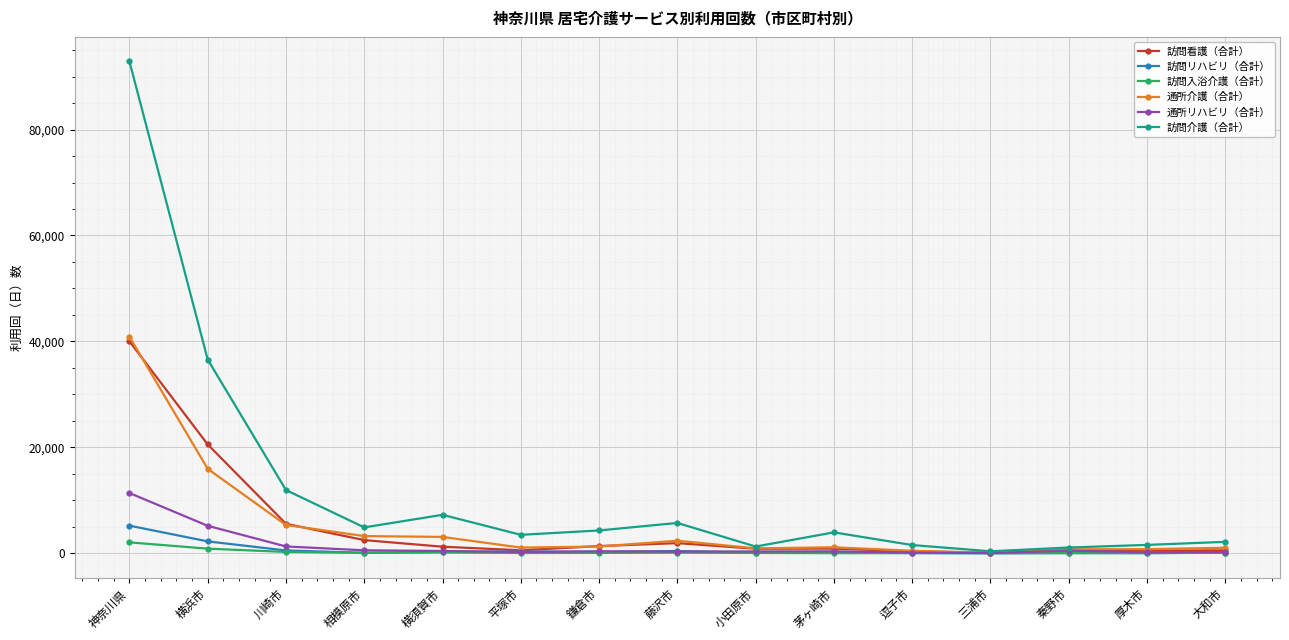

Which series has the largest range (max minus min)?

訪問介護（合計）